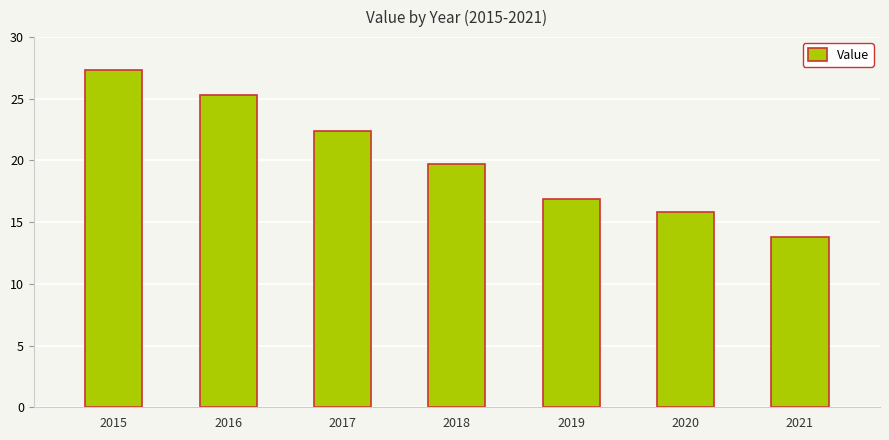

True or false: the data shows 13.8 at 2021.

True